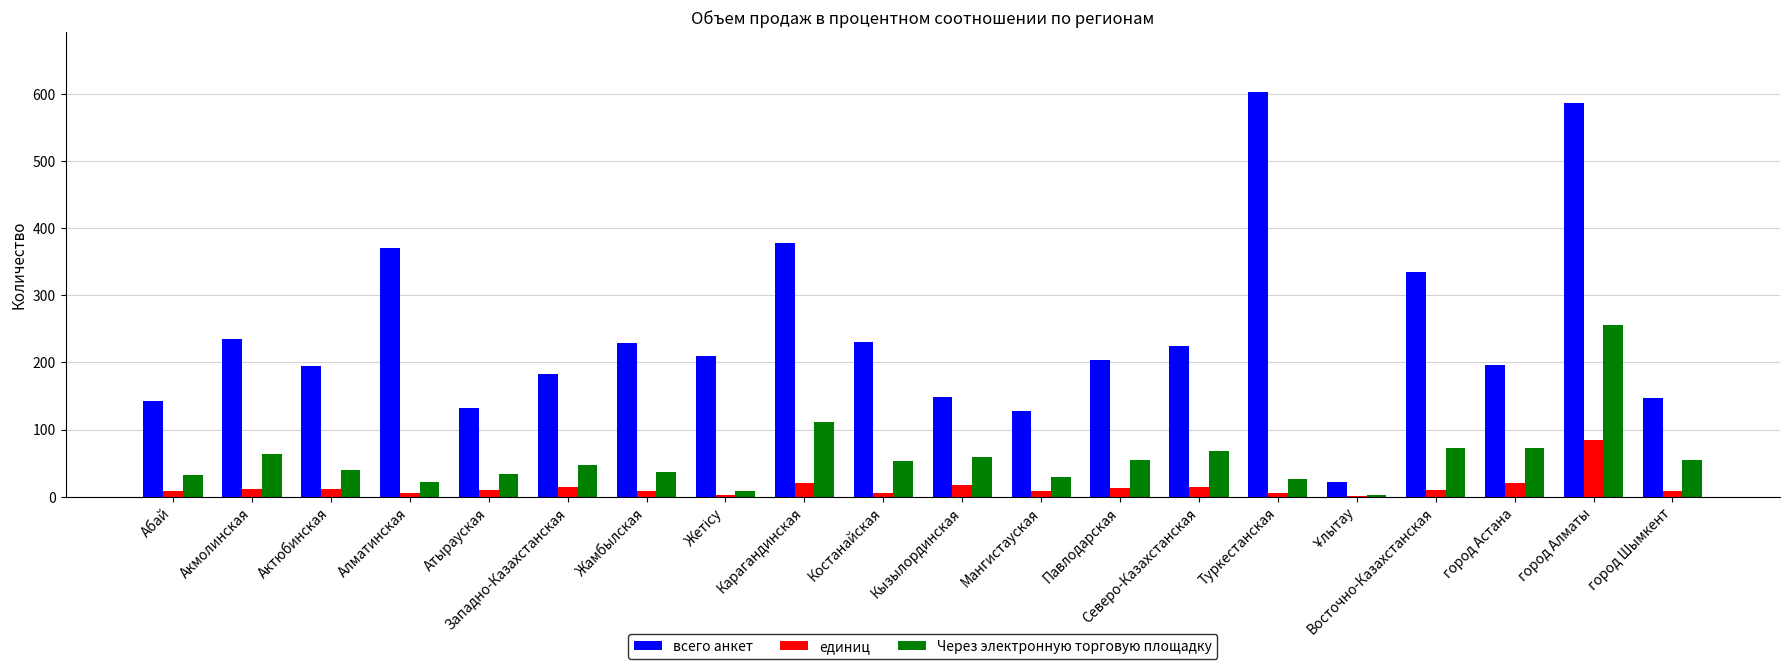

What is the sum of all Через электронную торговую площадку values?

1148